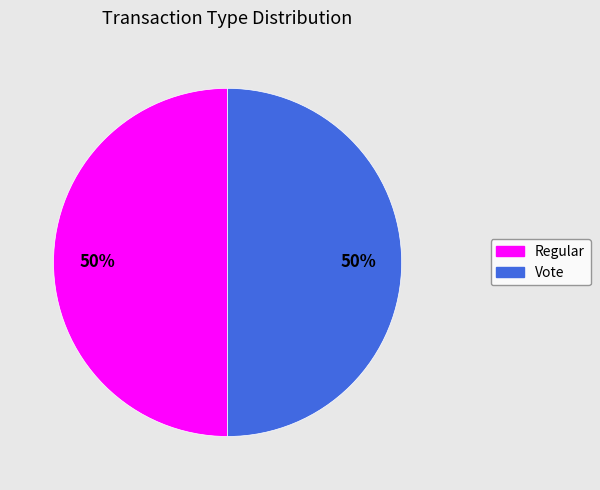

Combined, do Regular and Vote account for over 50%?

Yes